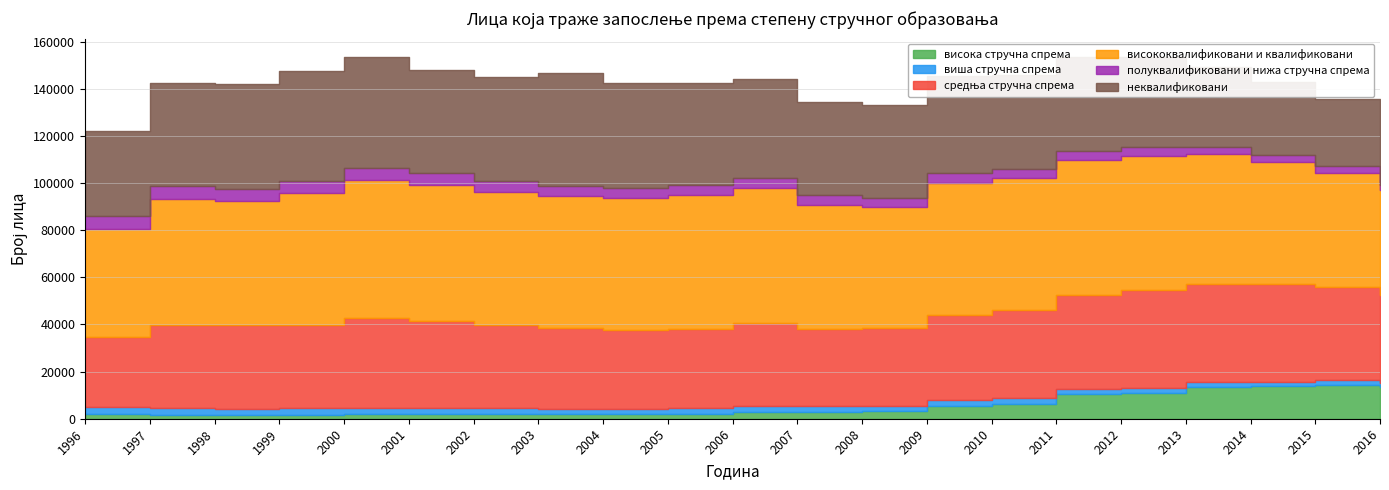

Rank the series at 1996 from highest to lowest value.

висококвалификовани и квалификовани, неквалификовани, средња стручна спрема, полуквалификовани и нижа стручна спрема, виша стручна спрема, висока стручна спрема